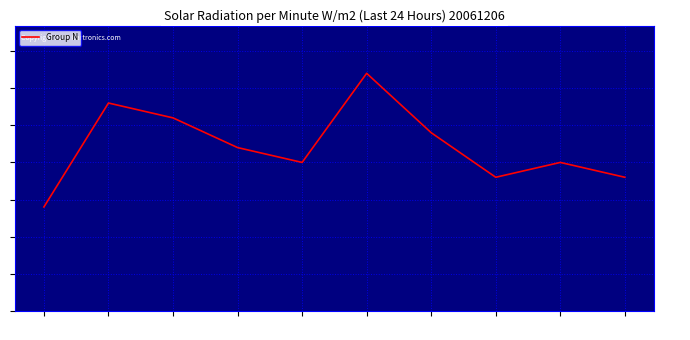

What is the label of the 8th point from the left?

17